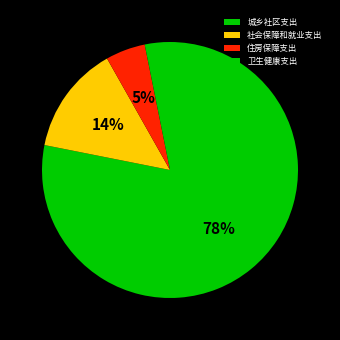

What percentage do 社会保障和就业支出 and 卫生健康支出 together represent?

16.9%